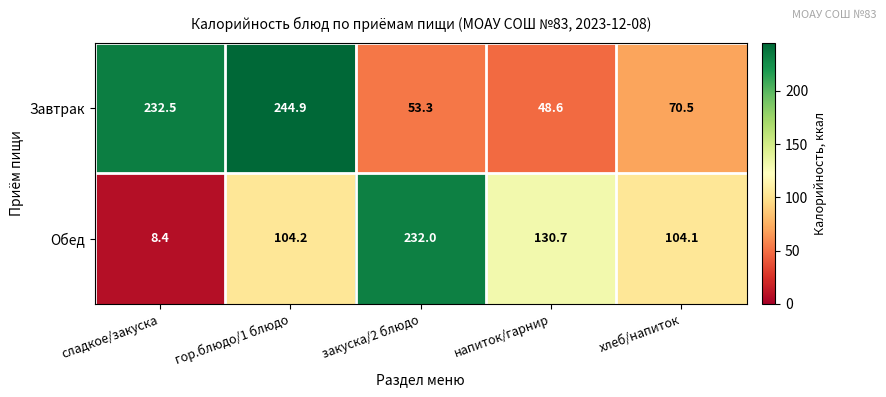

What is the difference between the highest and lowest values at хлеб/напиток?

33.6